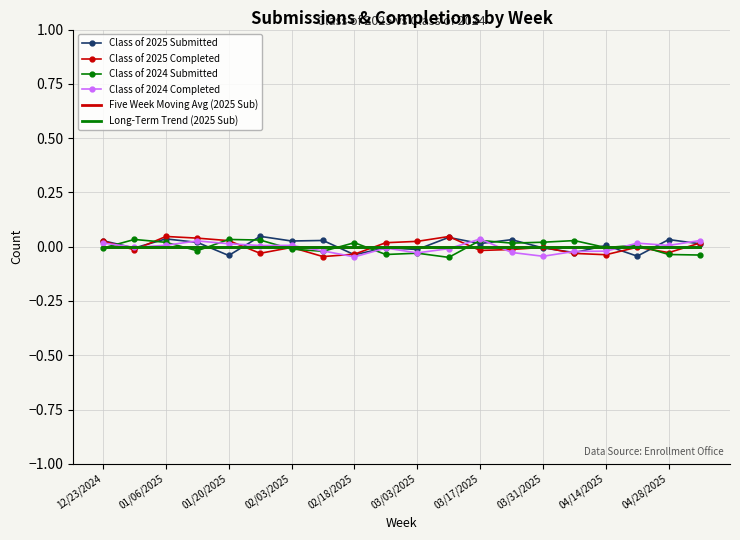

What is the difference between the maximum and minimum values in the Class of 2024 Completed series?

0.1